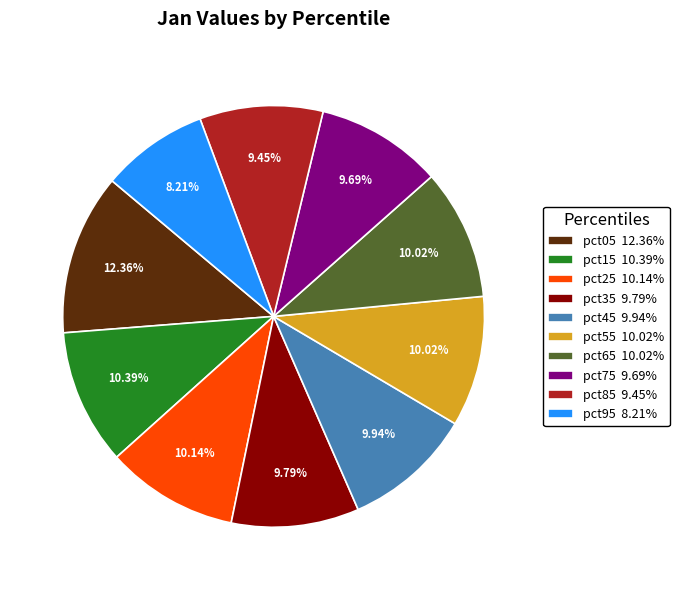

Does pct15 represent more than half of the total?

No